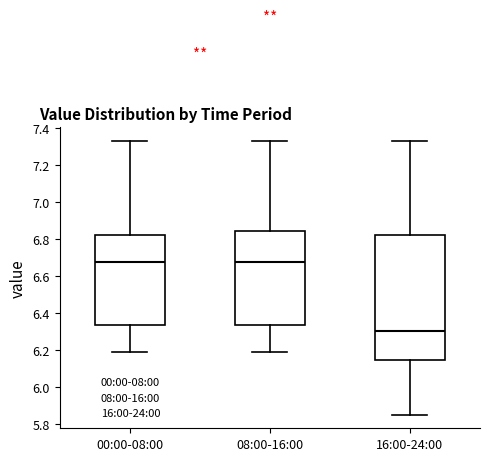

Which box has the lowest median line?

16:00-24:00